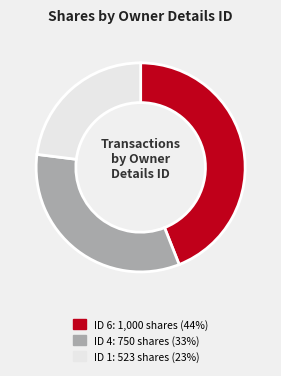

Is there any slice that represents more than half of the pie?

No